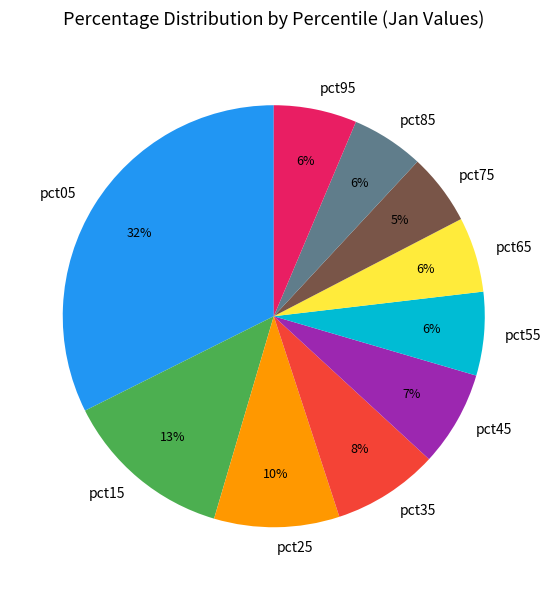

Is it true that pct25 is 10% of the pie?

True